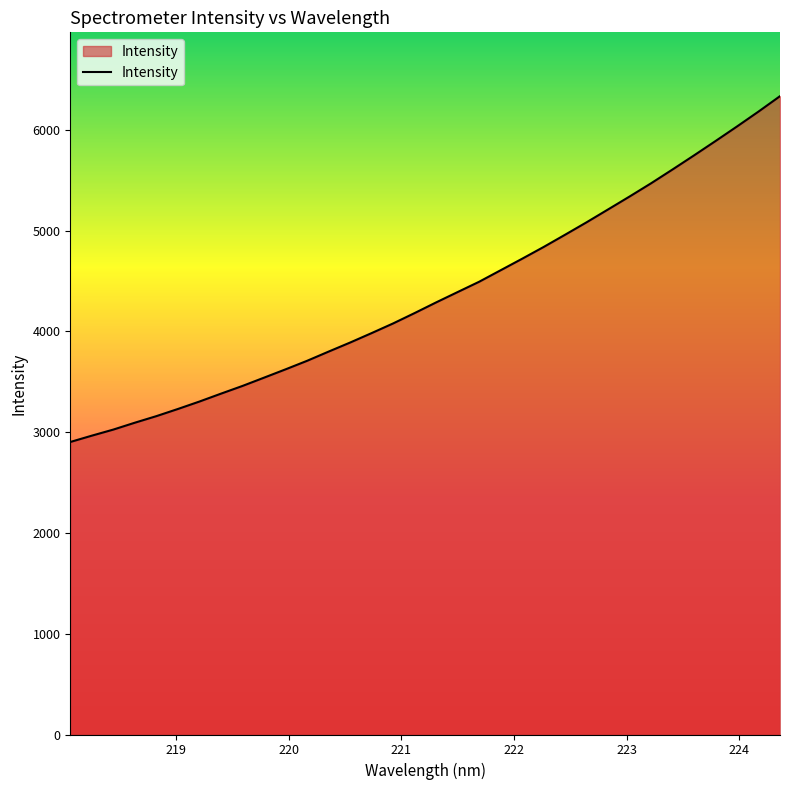

What is the maximum value shown in the chart?

6334.9